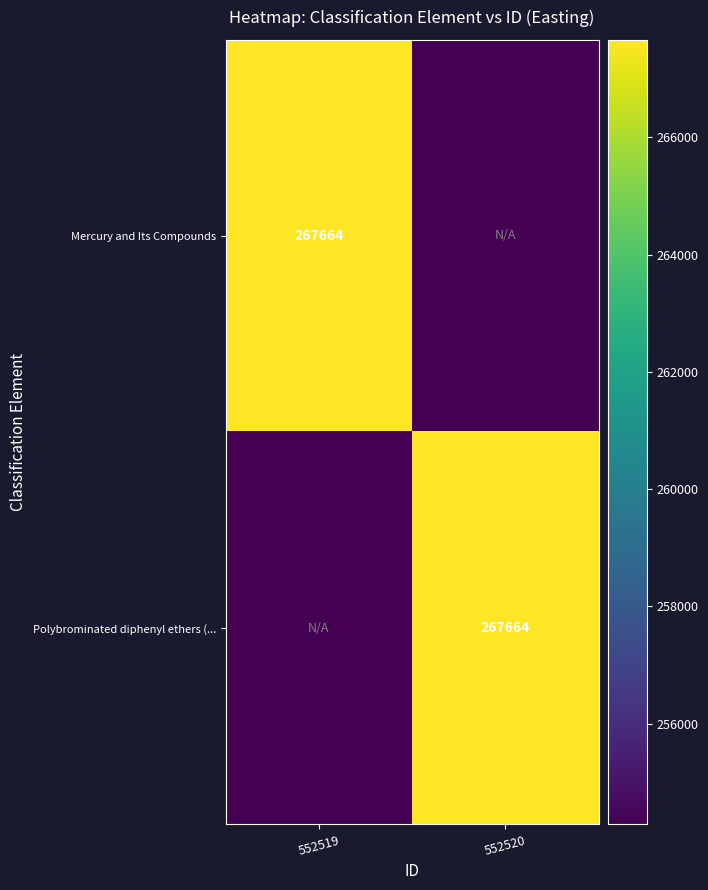

The value of Mercury and Its Compounds at 552519 is 267664.0. True or false?

True